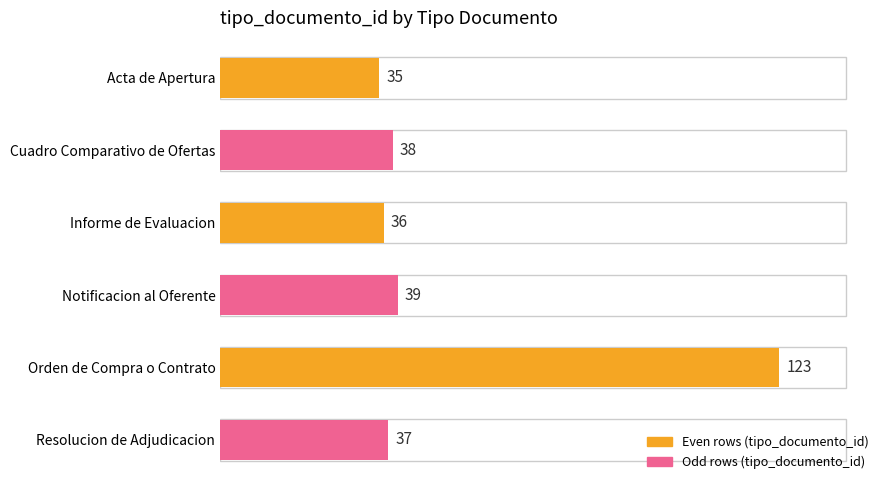

Which has a higher value, Acta de Apertura or Orden de Compra o Contrato?

Orden de Compra o Contrato